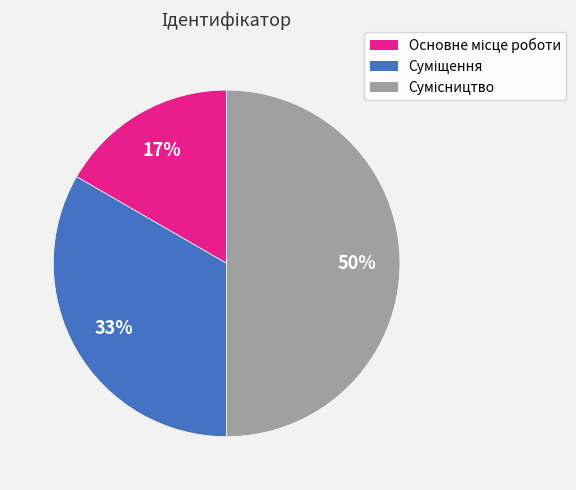

To the nearest percent, what is the difference between the largest and smallest slice percentages?

33%